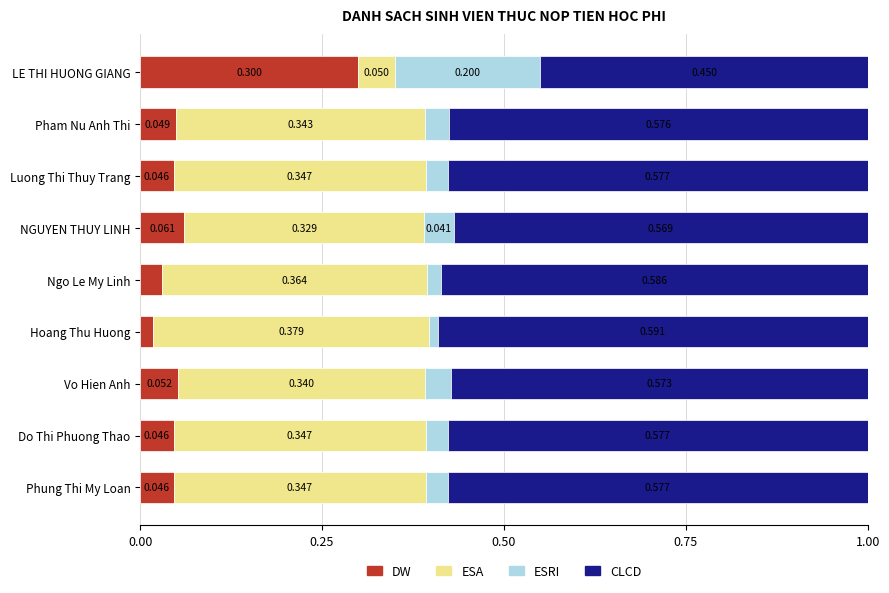

At which label does DW reach its peak?

LE THI HUONG GIANG